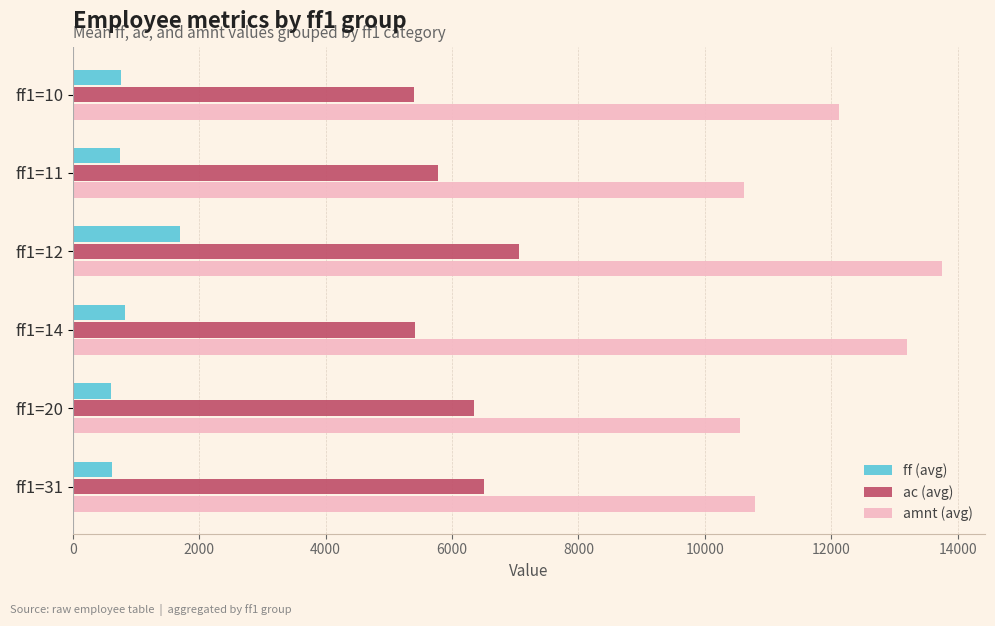

What is the spread (max minus min) of values at ff1=11?

9869